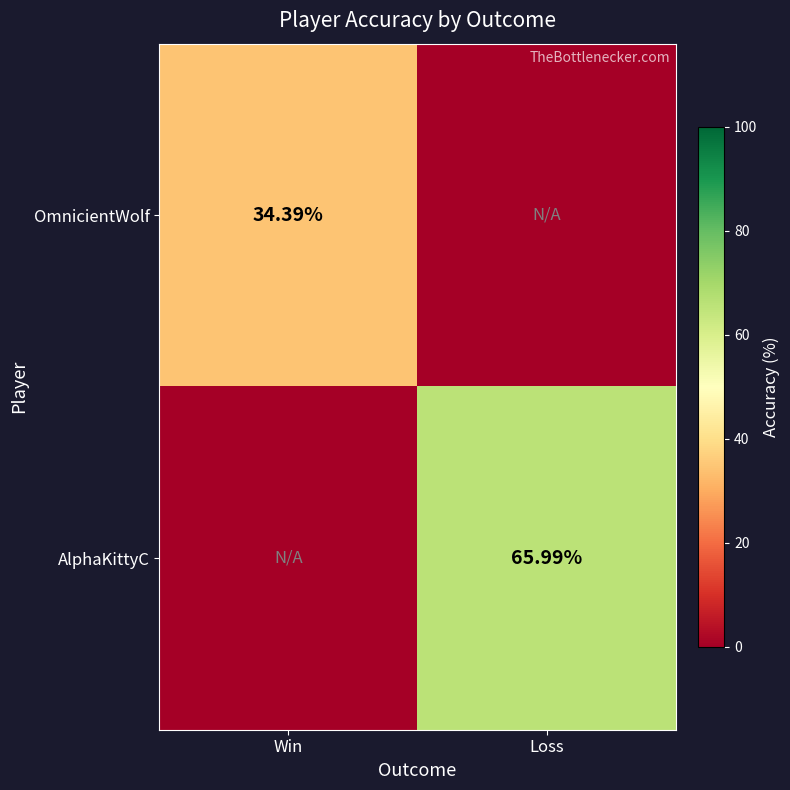

Is the value of OmnicientWolf at Win greater than the value of AlphaKittyC at Loss?

No